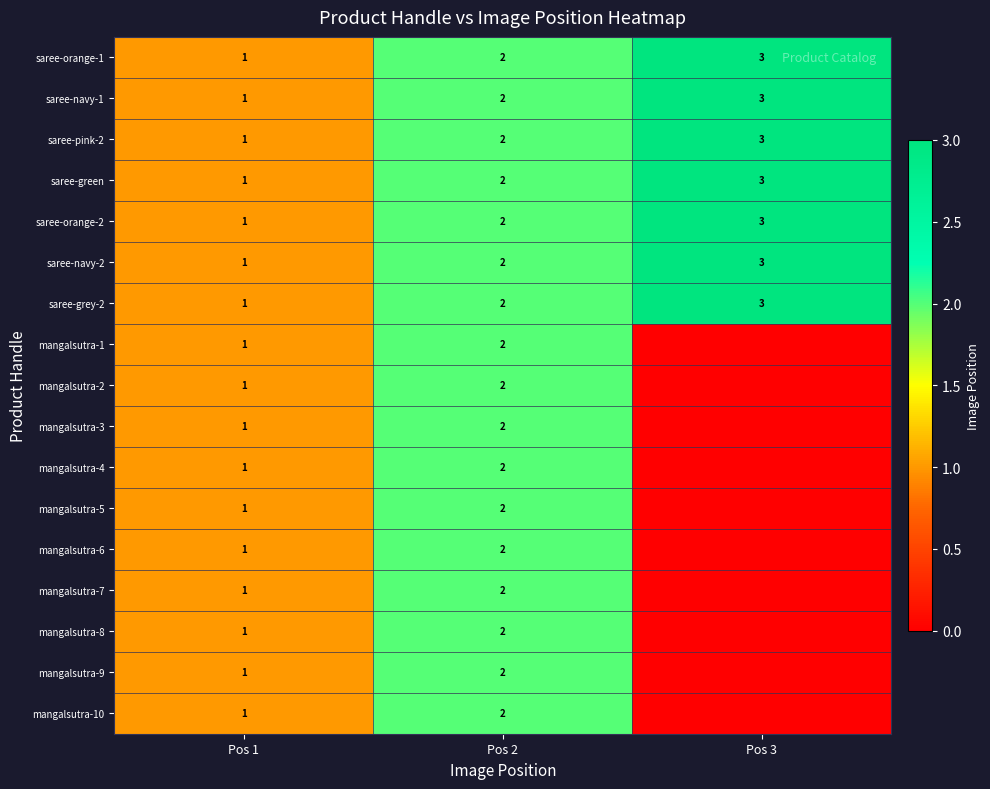

The mangalsutra-4 series shows 1 at Pos 2. True or false?

False